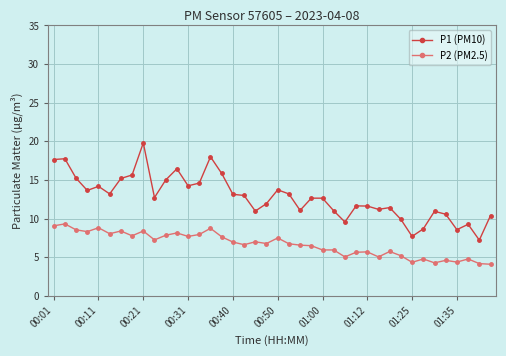

True or false: P1 (PM10) has more than 0 interior local peaks.

True